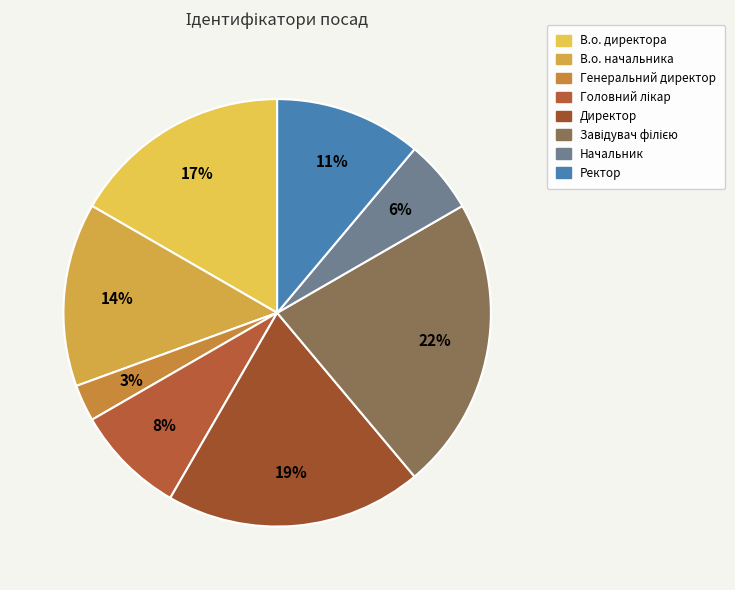

To the nearest percent, what percentage of the pie is Начальник?

6%